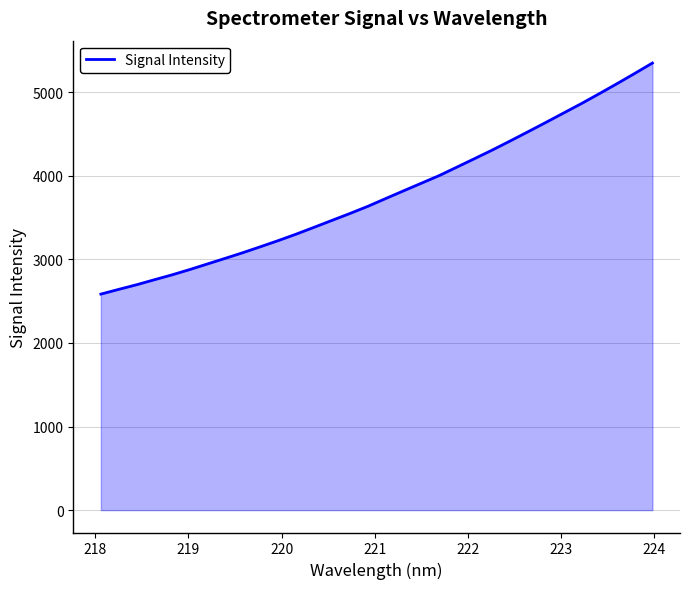

What is the difference between the maximum and minimum values?

2764.0